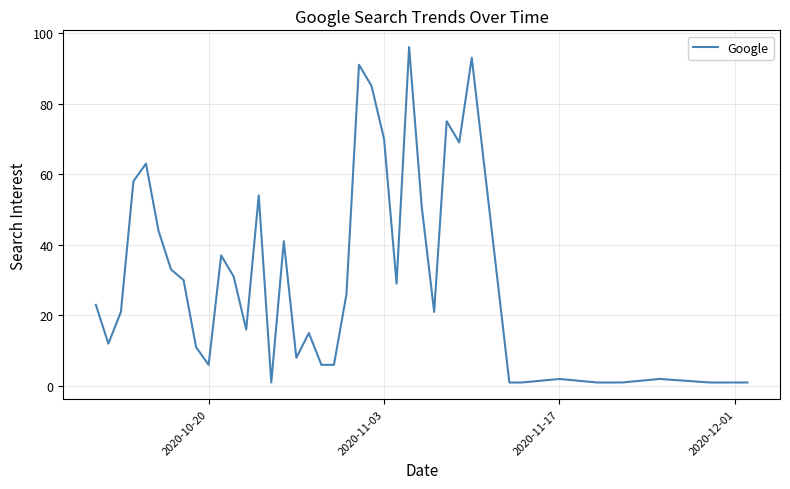

What is the maximum value shown in the chart?

96